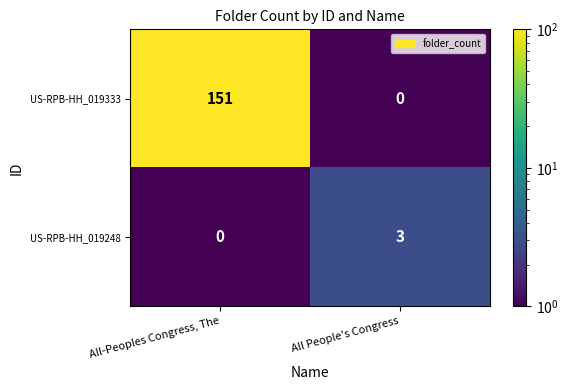

What is the highest value of the US-RPB-HH_019248 series?

3